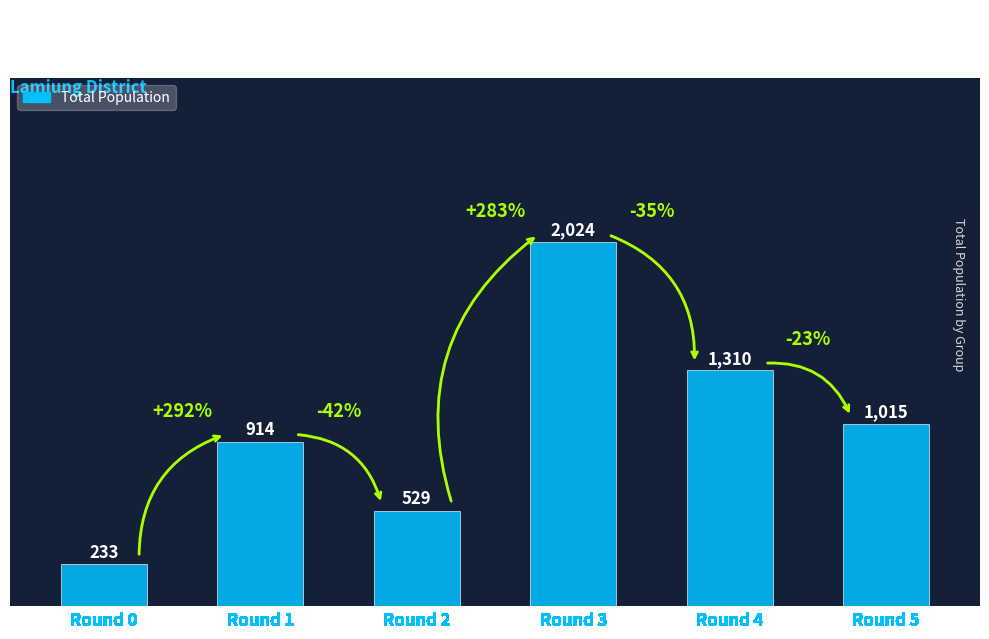

What is the change in value from Round 2 to Round 5?

+486